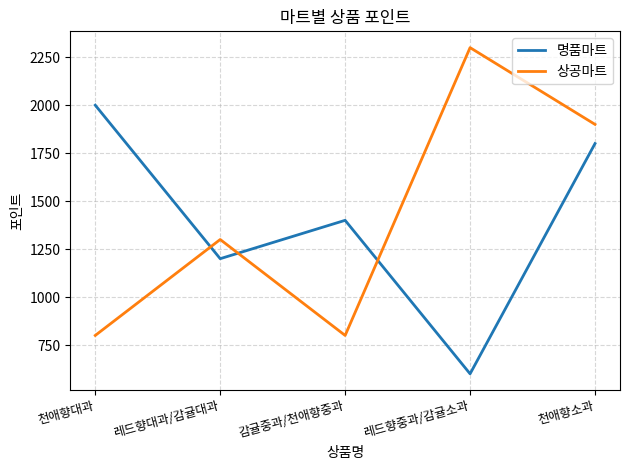

What is the total value across all series at 레드향대과/감귤대과?

2500